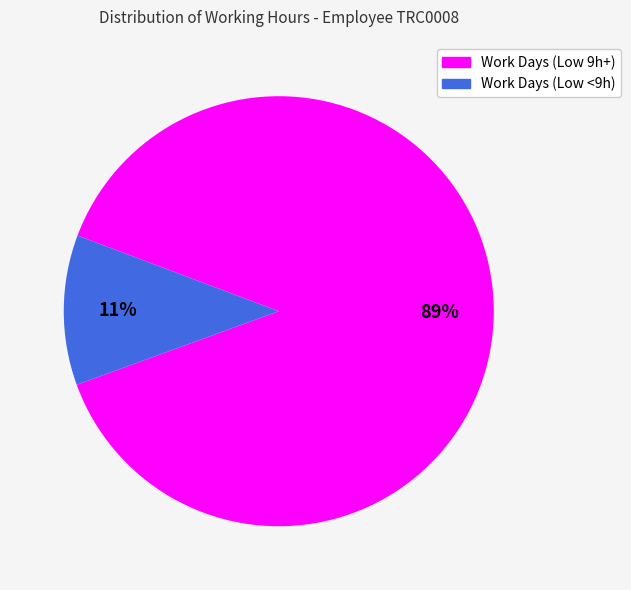

Is there a majority slice in this chart?

Yes